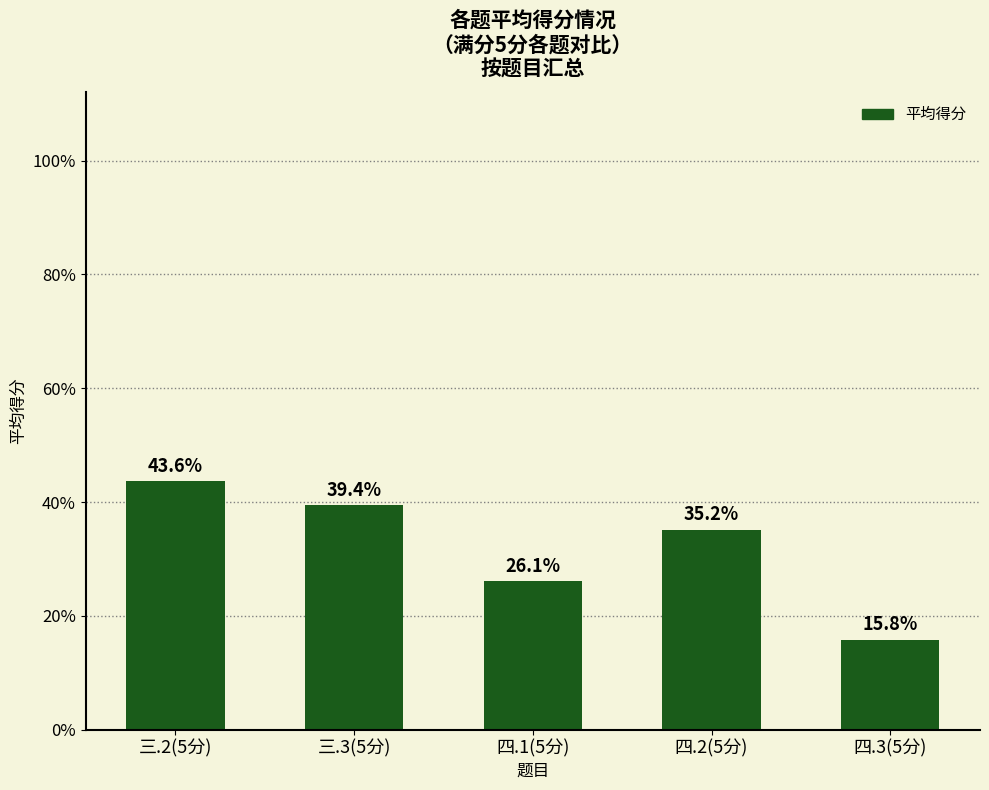

Are the bars horizontal?

No